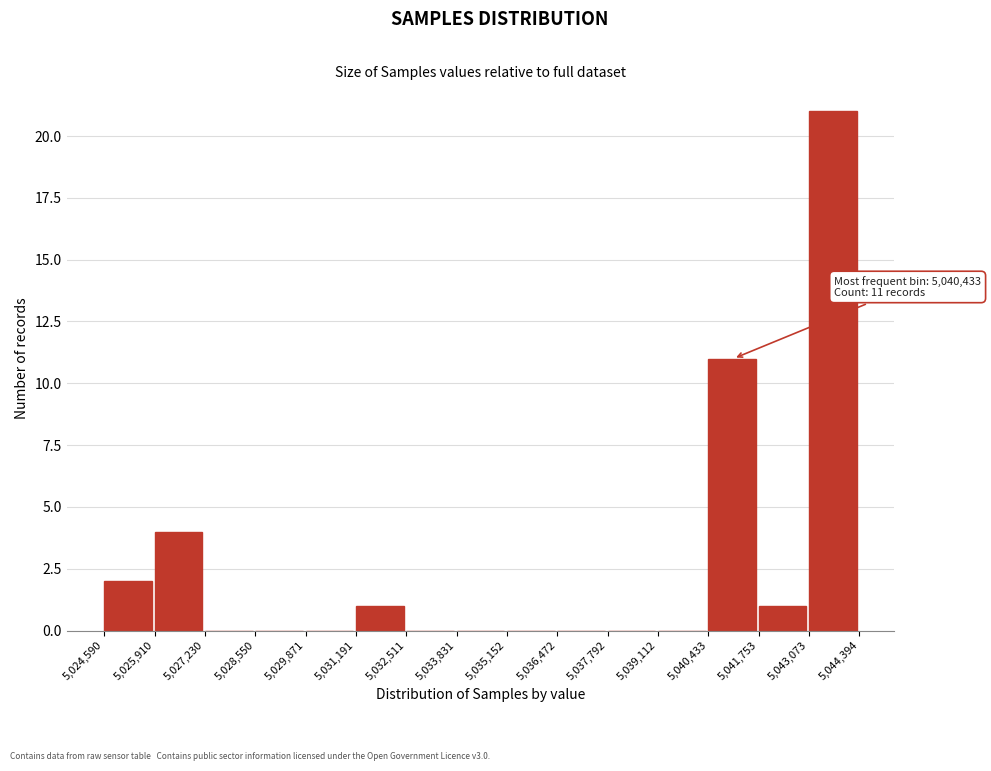

Which range on the x-axis has the tallest bar?

5,043,073 to 5,044,394